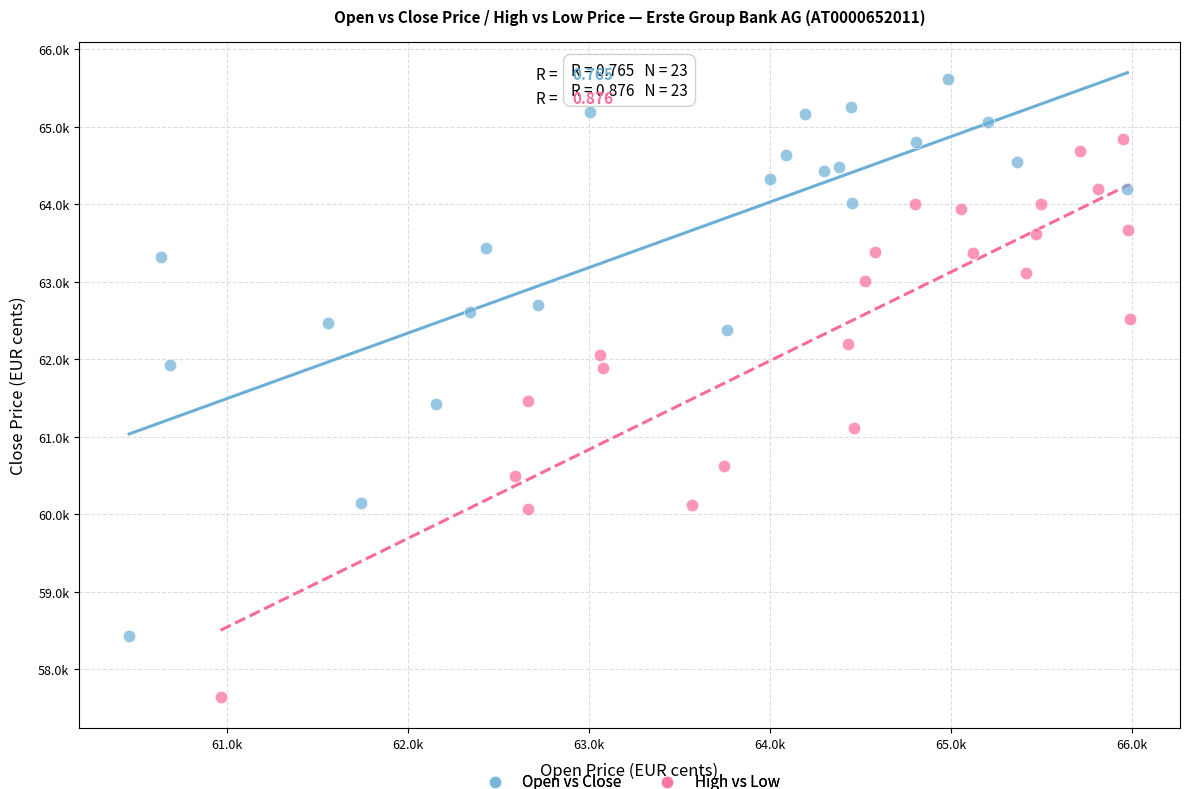

What are all the series names shown in the legend?

Open vs Close, High vs Low